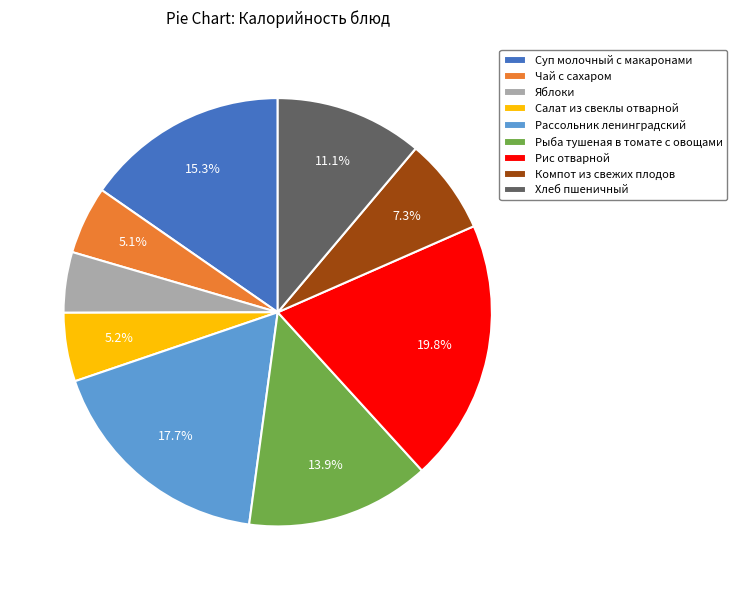

What is the smallest slice in the pie chart?

Яблоки